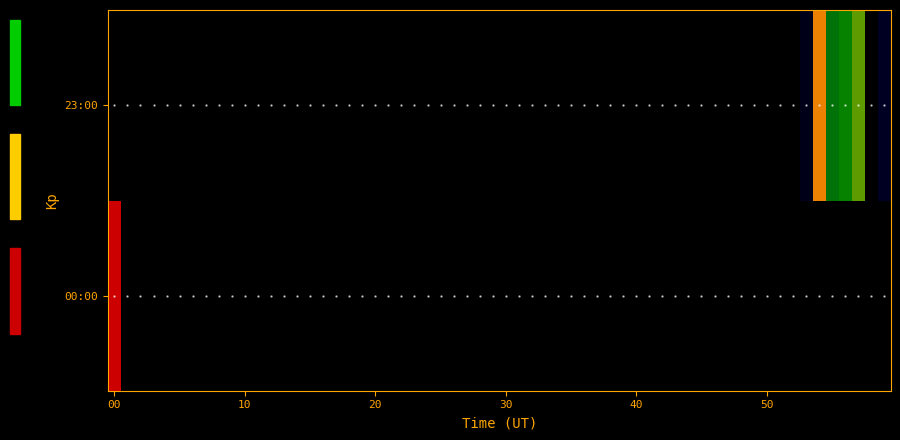

List the series in order of their overall mean, highest first.

0, 23